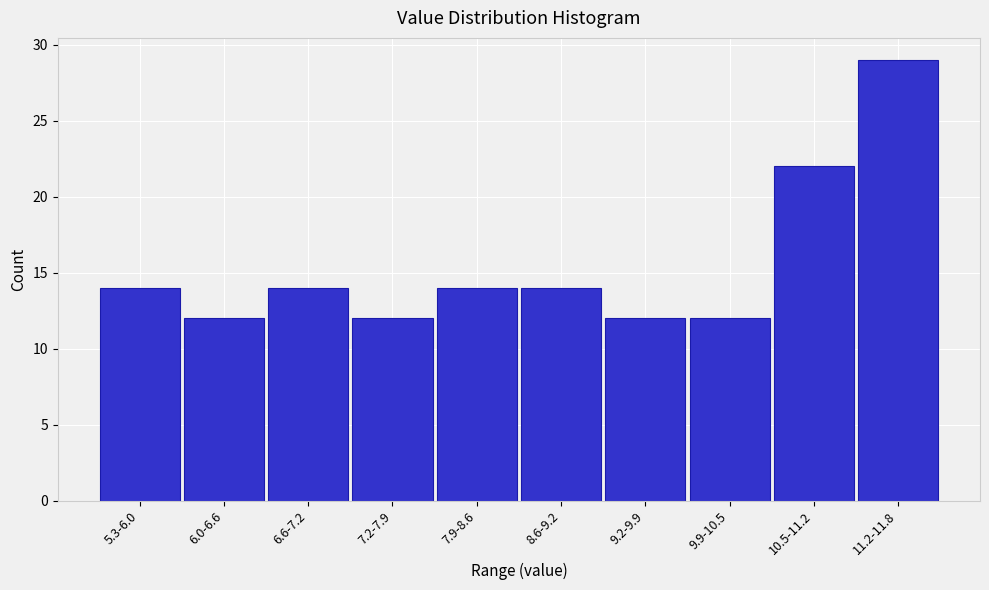

Reading left to right, extract all data points from this chart.

14	12	14	12	14	14	12	12	22	29